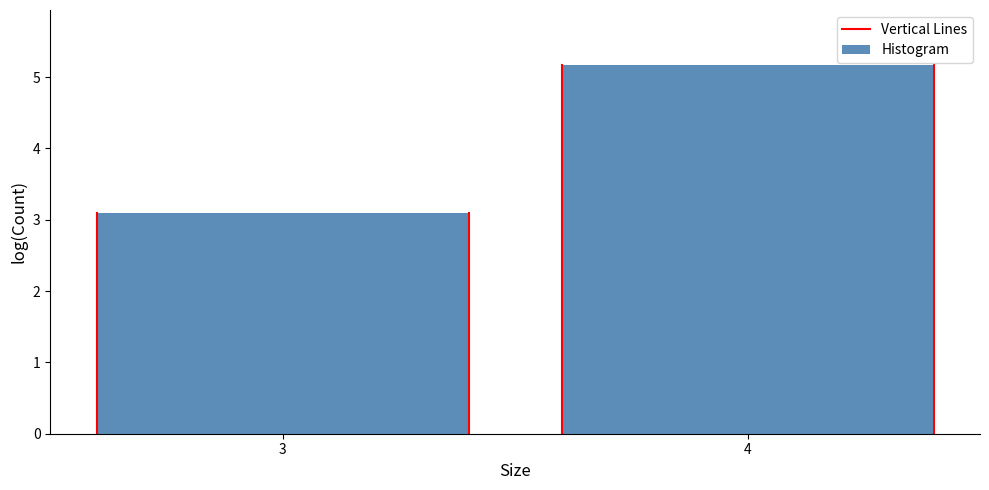

Reading left to right, transcribe all the data shown in this chart.

3=3.1	4=5.2